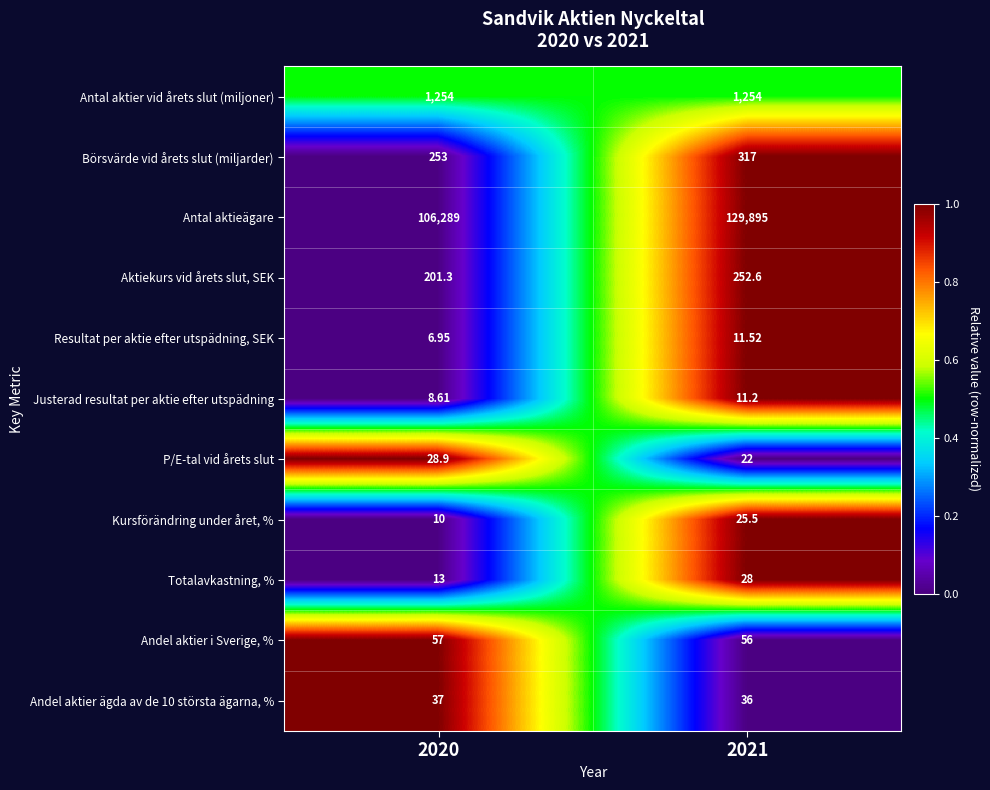

Which series has the largest range (max minus min)?

Antal aktieägare